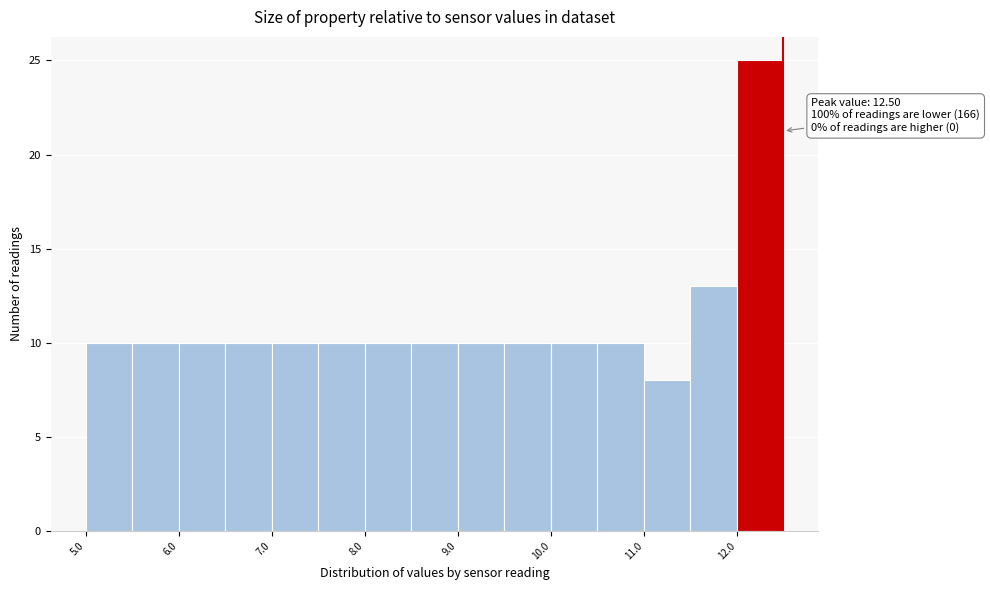

Over which range of the x-axis is the bar tallest?

12.0 to 12.5